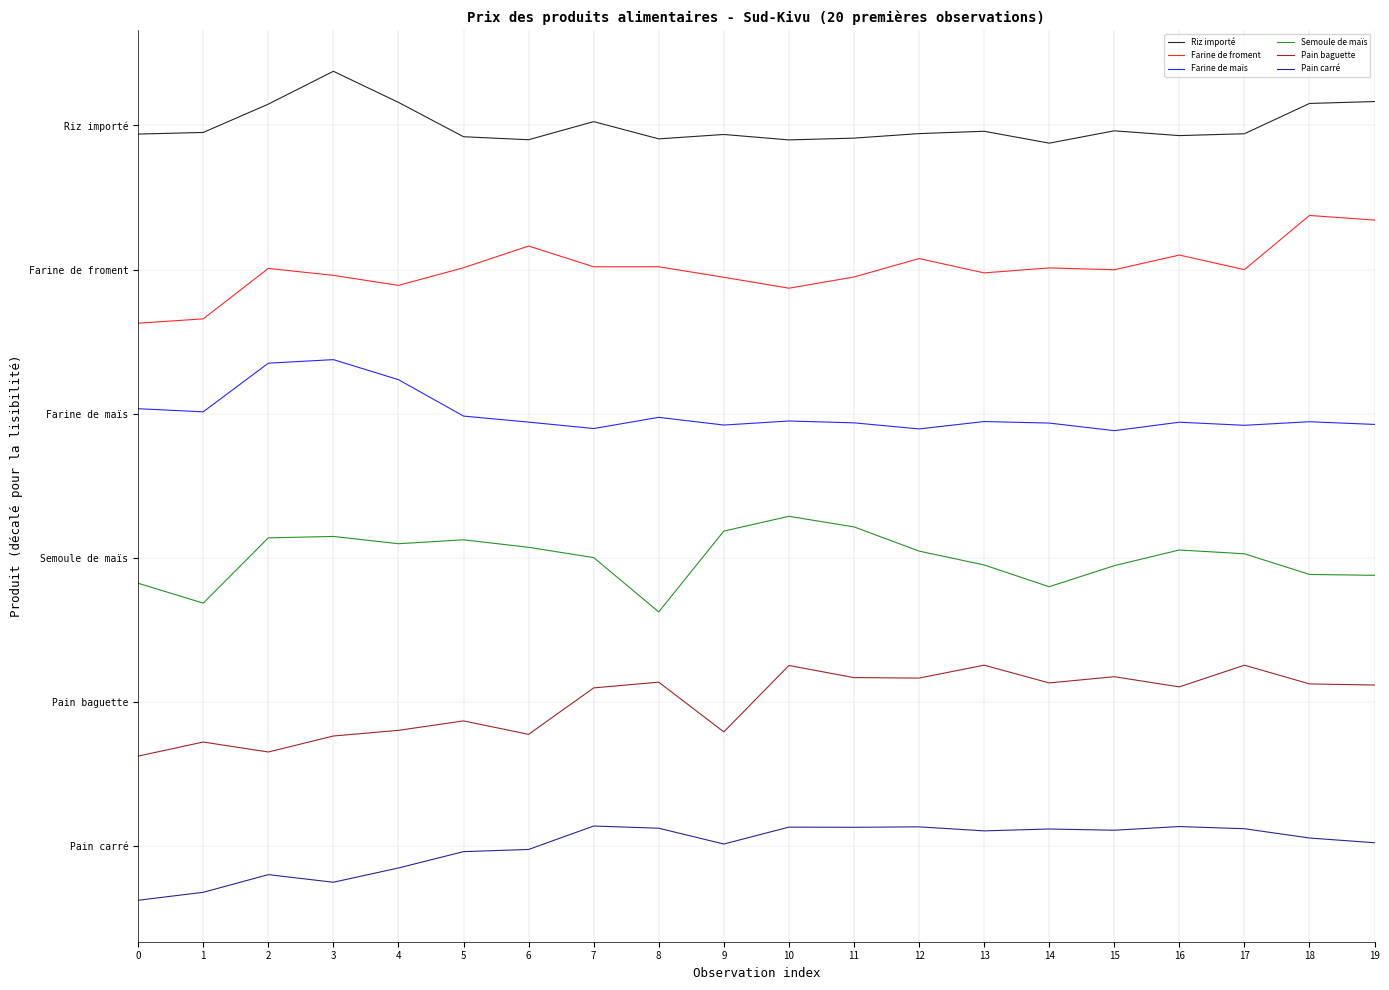

Does the chart display data point markers on the line(s)?

No